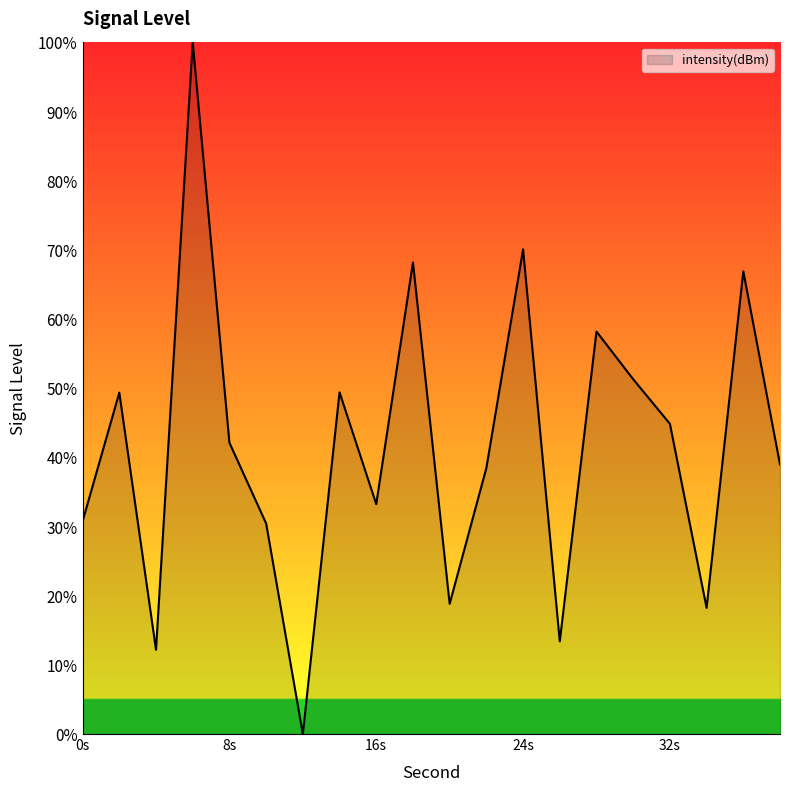

What is the difference between the maximum and minimum values?

100.0